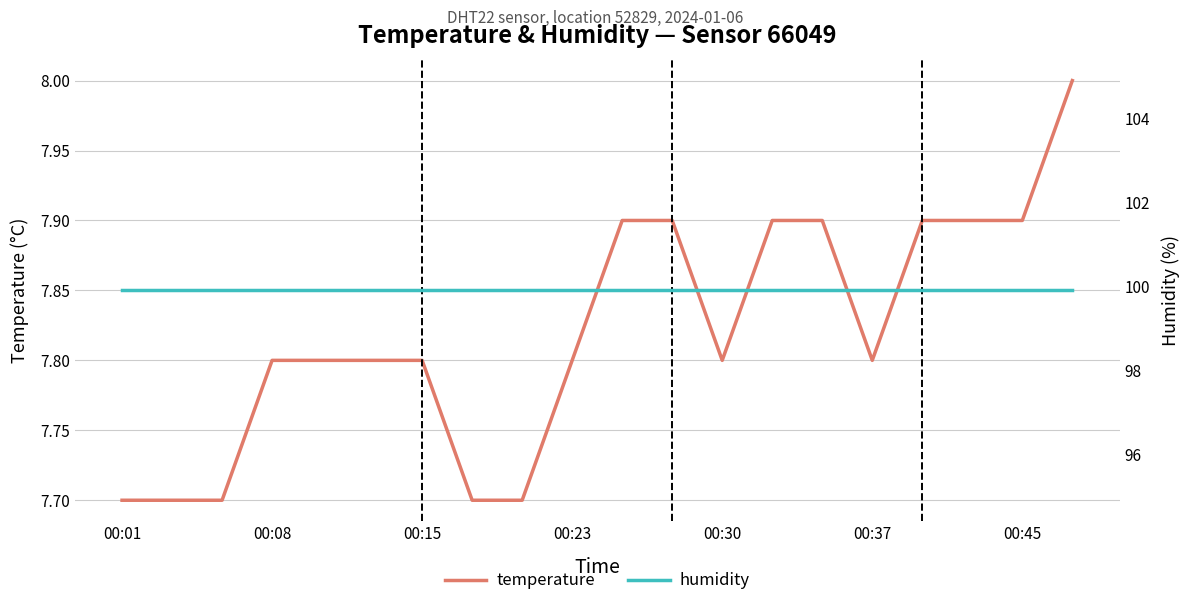

Does the chart have visible grid lines?

Yes